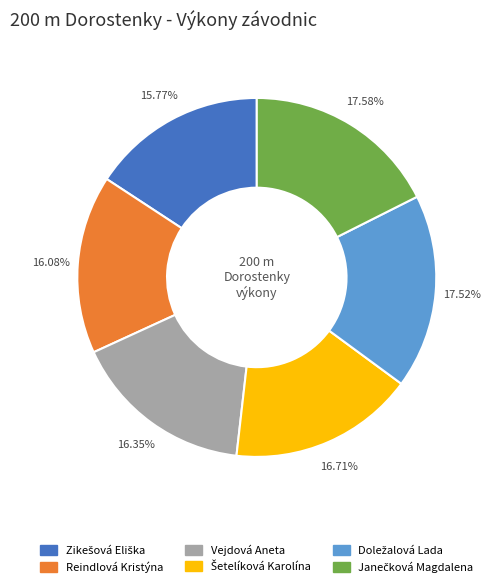

What percentage is the Reindlová Kristýna slice, to the nearest percent?

16%